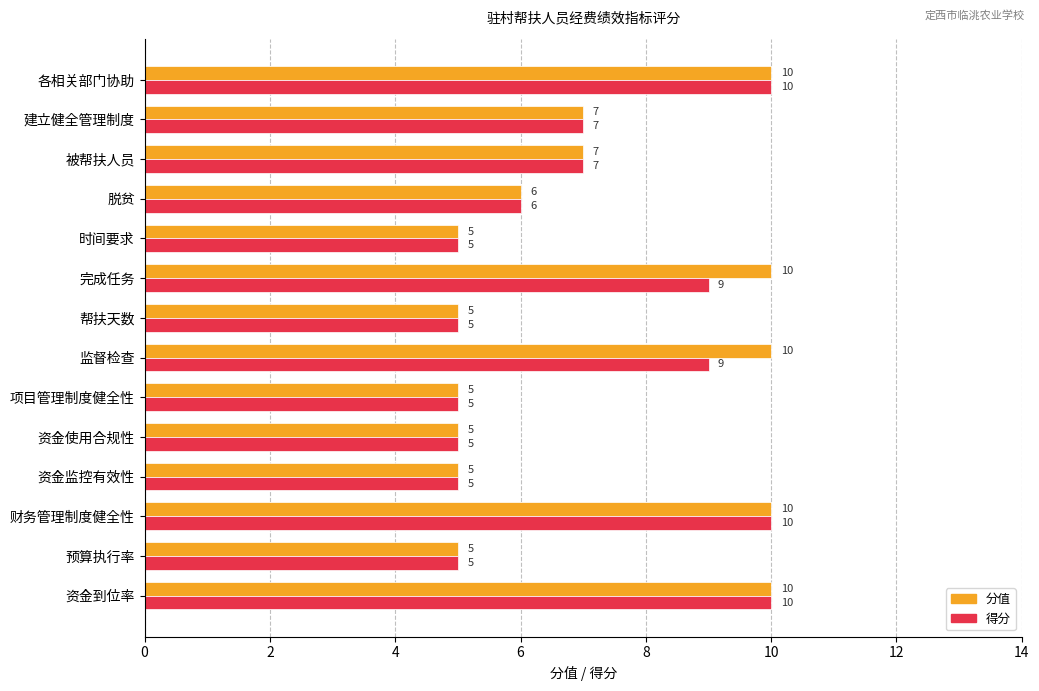

What is the maximum value for 分值?

10